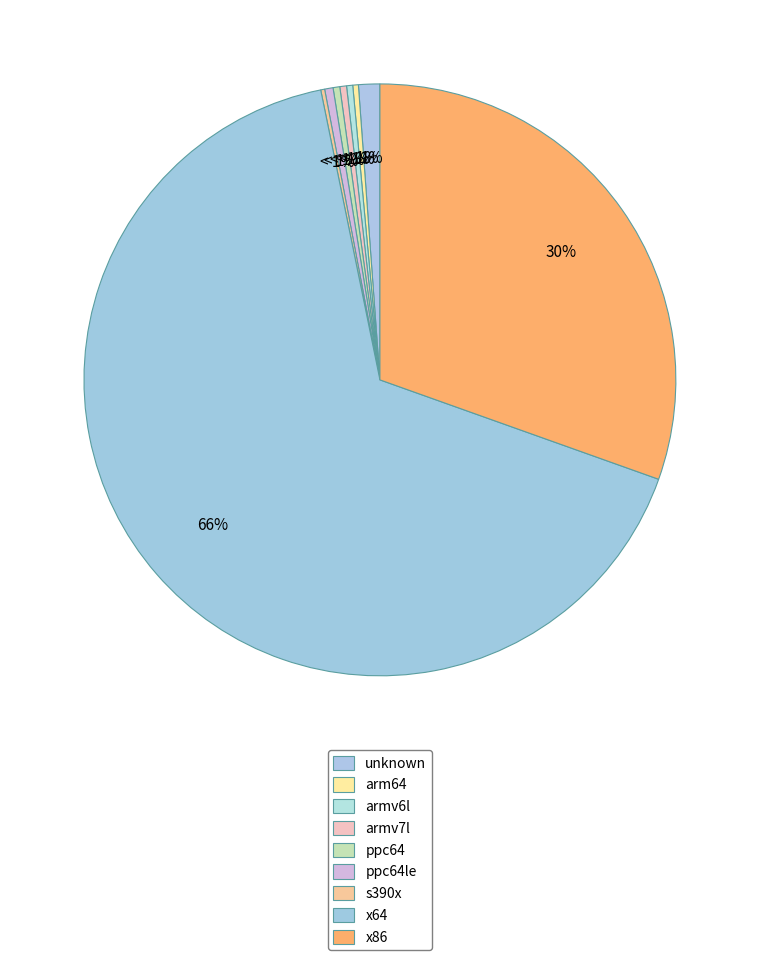

The ppc64 slice represents 11% of the pie. True or false?

False